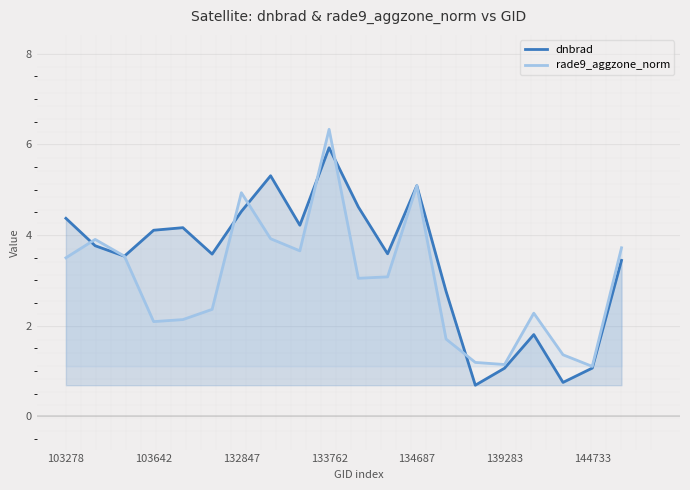

What is the total value across all series at 14?

1.9